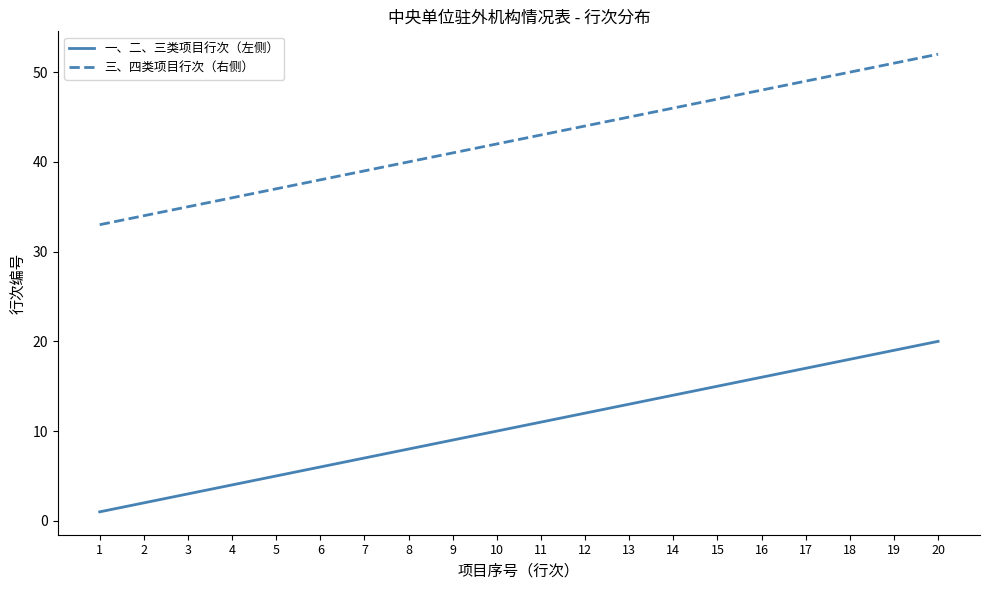

Which category has the highest value in the 一、二、三类项目行次（左侧） series?

20